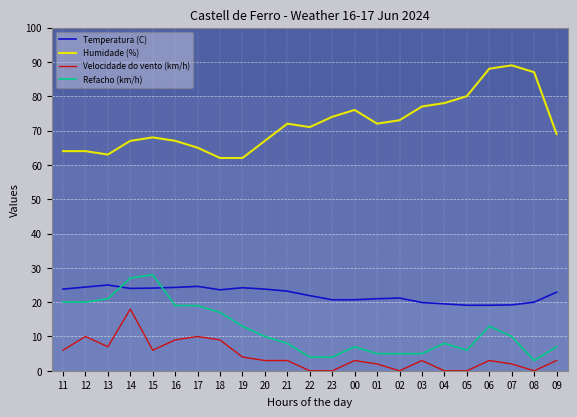

Which series has the largest total across all categories?

Humidade (%)